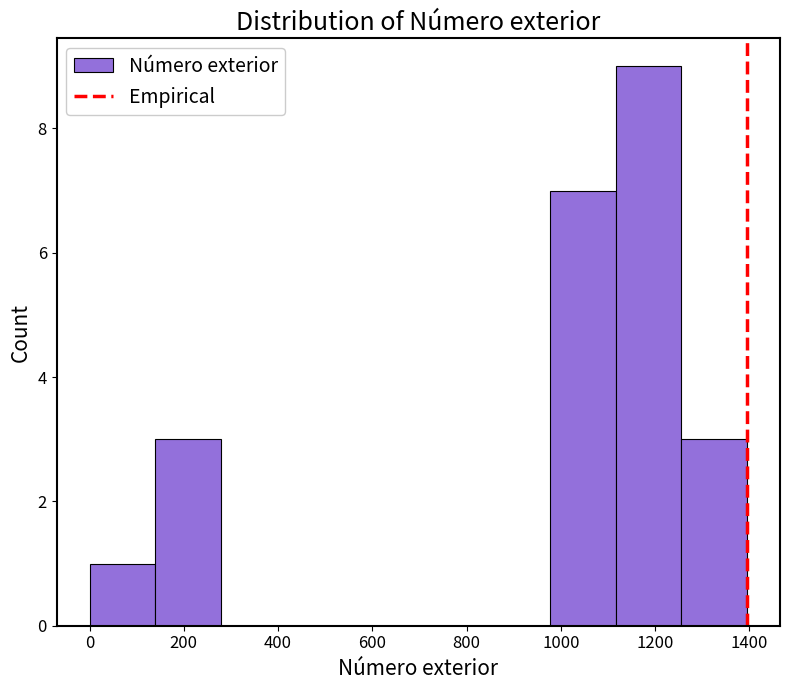

Which range on the x-axis has the tallest bar?

1120 to 1260